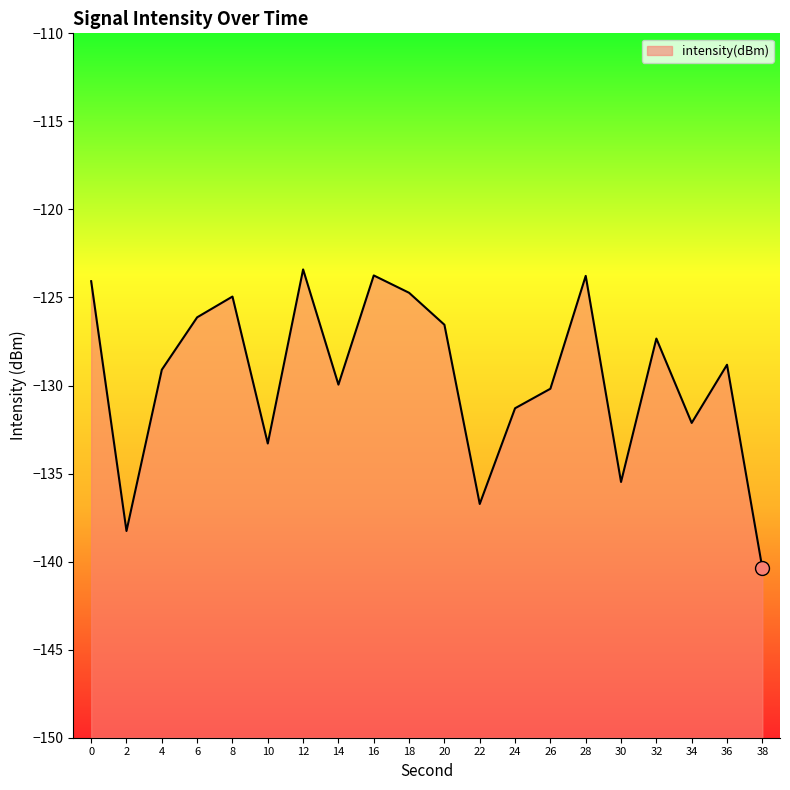

Reading left to right, list all the values displayed in this chart.

-124.1	-138.3	-129.1	-126.1	-124.9	-133.3	-123.4	-129.9	-123.7	-124.7	-126.5	-136.7	-131.3	-130.2	-123.8	-135.5	-127.3	-132.1	-128.8	-140.4